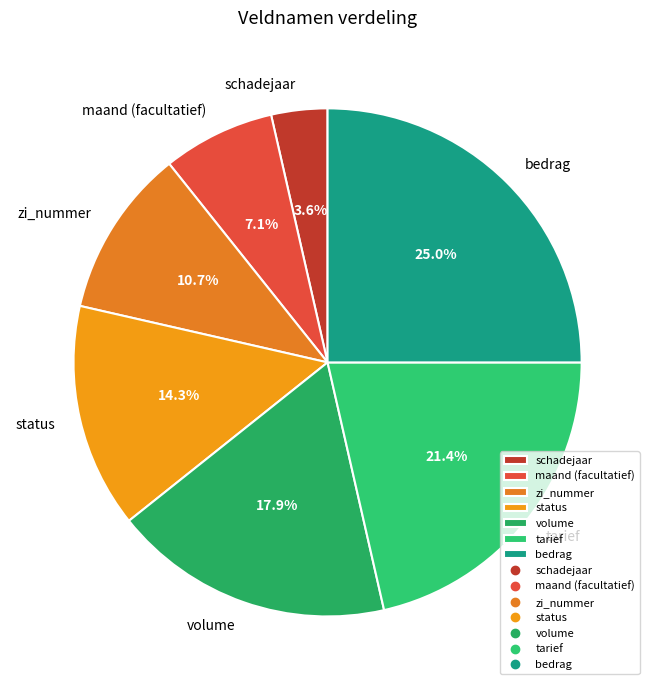

To the nearest percent, what is the average slice percentage?

14%